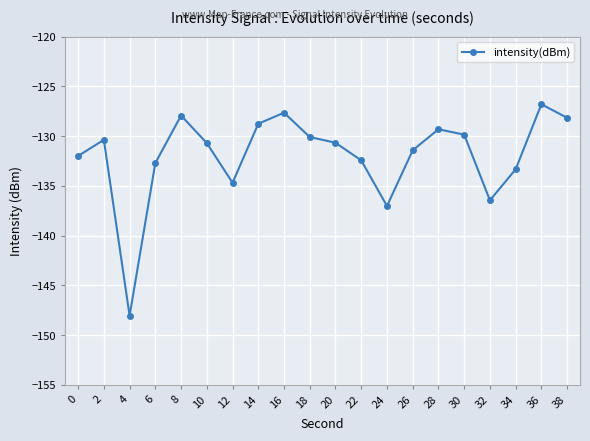

What is the value of the 11th point from the left?

-130.7